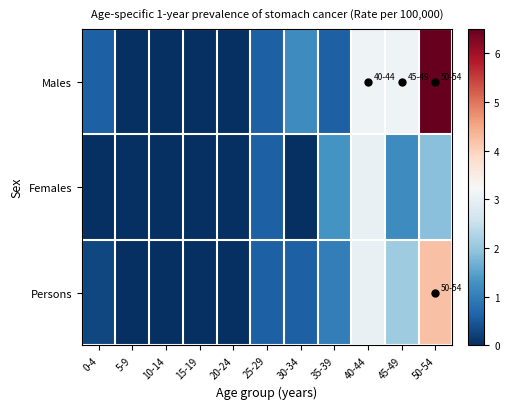

Between 5-9 and 25-29, which series saw the biggest shift?

Males